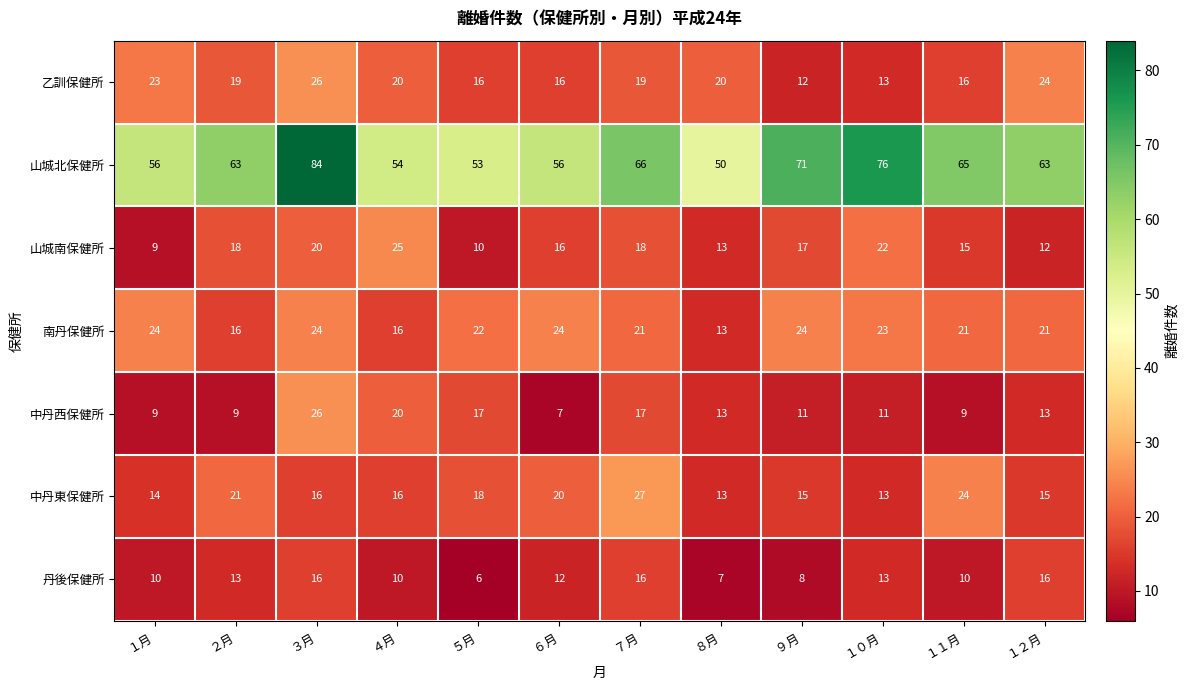

What is the average value of the 山城南保健所 series?

16